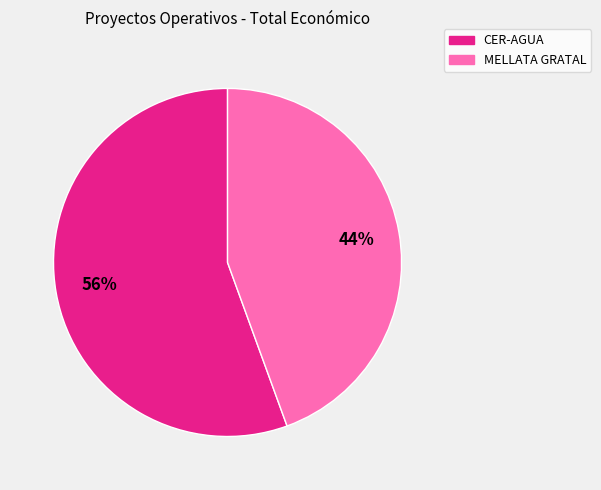

Is it true that MELLATA GRATAL is 44% of the pie?

True